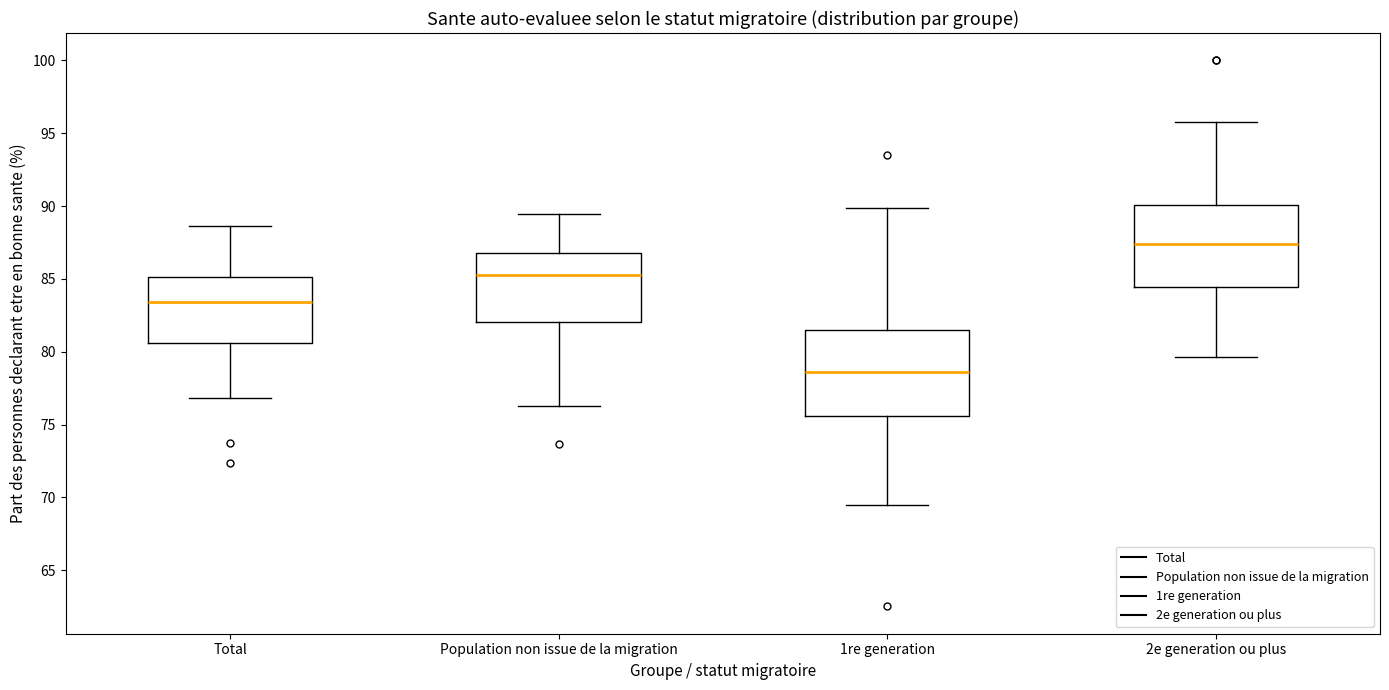

Where is the lower edge of the box for Total on the y-axis? The values are not printed on the chart, so give them approximately, as read against the axis.

80.5